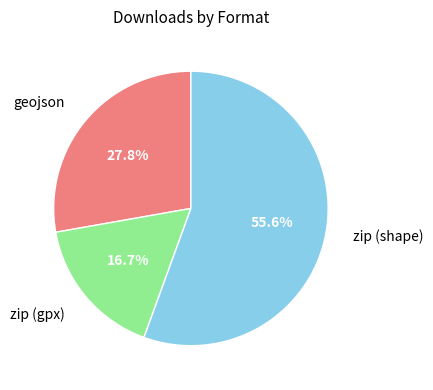

Is there any slice that represents more than half of the pie?

Yes